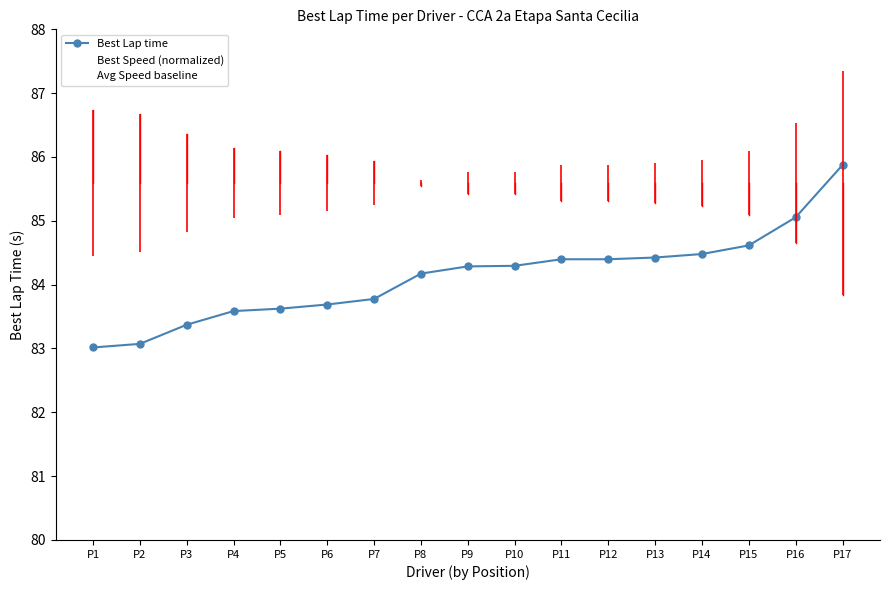

Does the chart display data point markers on the line(s)?

Yes